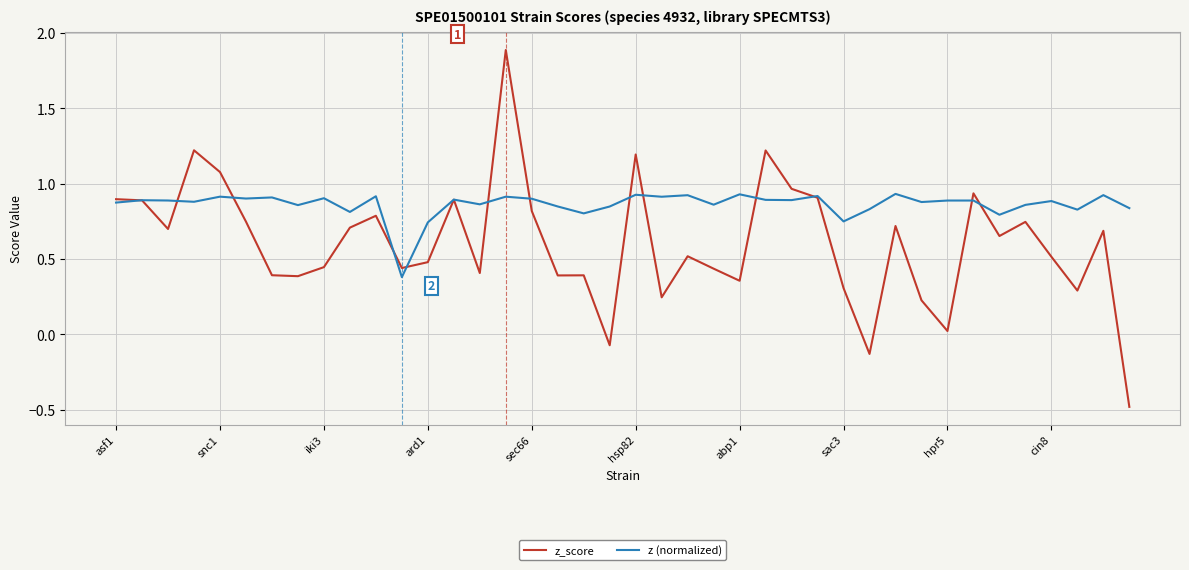

In z_score, how many points are lower than both neighbors (excluding endpoints)?

12